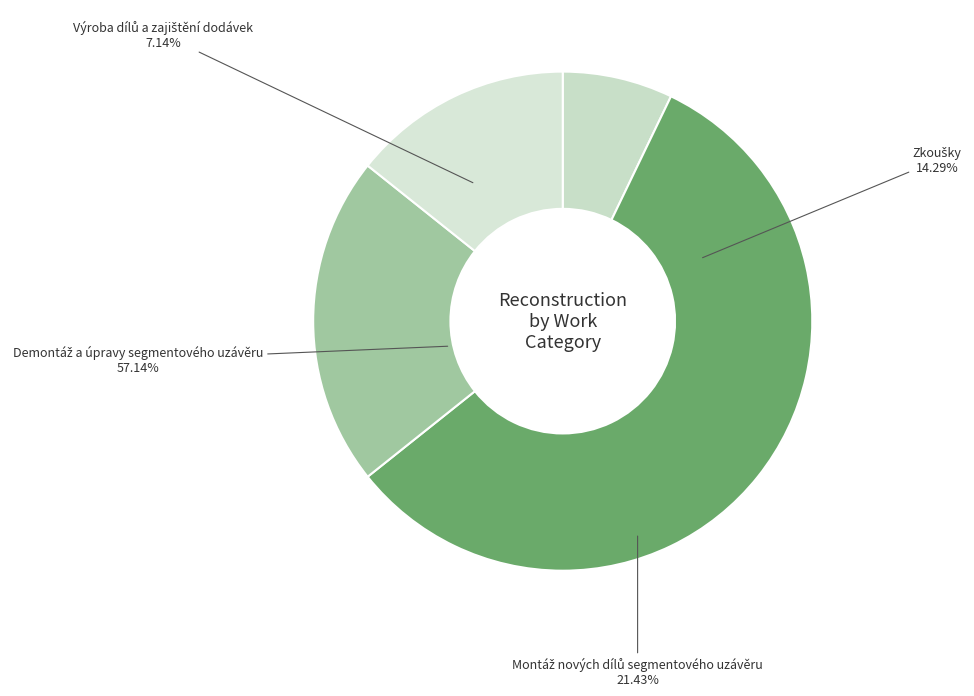

Between Montáž nových dílů segmentového uzávěru and Zkoušky, which is larger?

Montáž nových dílů segmentového uzávěru